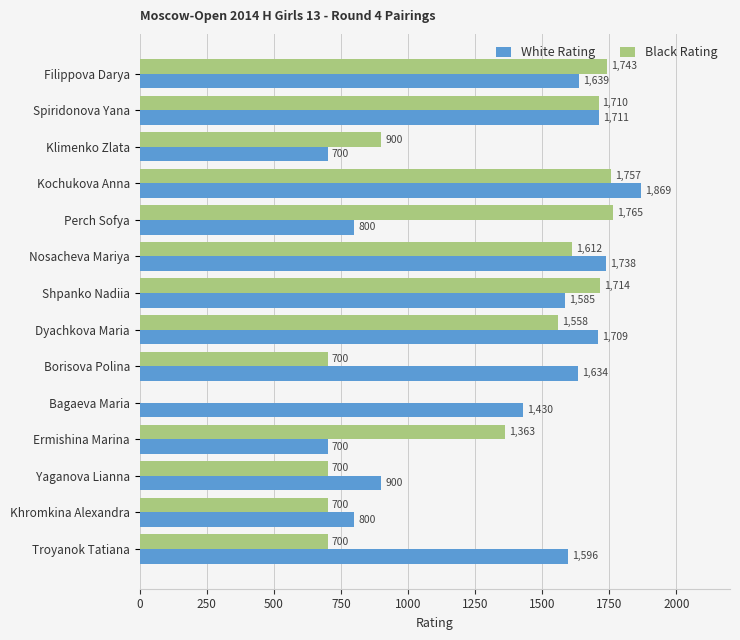

Is the value of Black Rating at Ermishina Marina greater than the value of White Rating at Kochukova Anna?

No